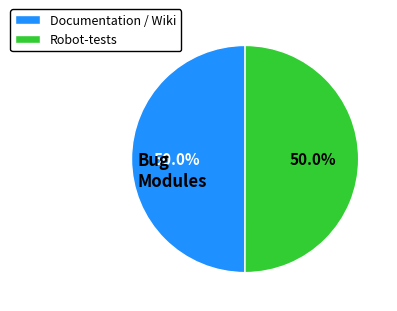

Count the number of slices in the pie.

2